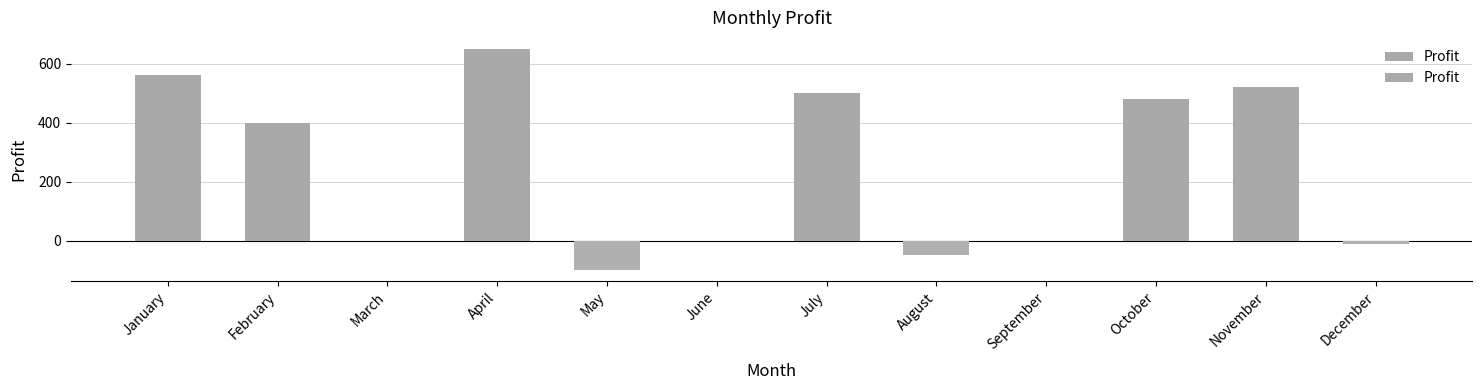

What is the difference between the second highest and second lowest values?

610